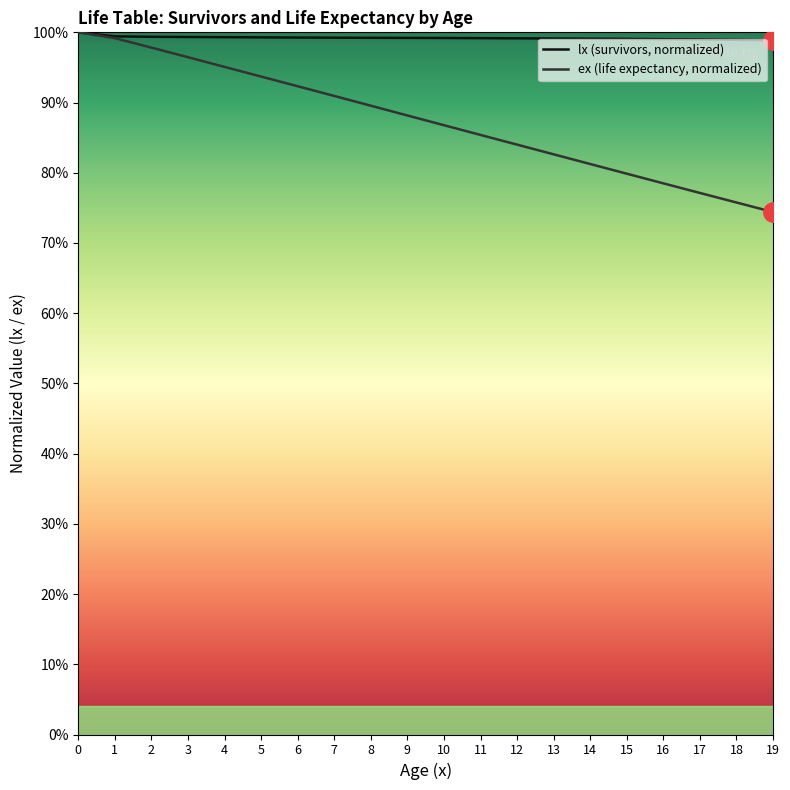

Which series has the widest spread of values?

ex (life expectancy, normalized)